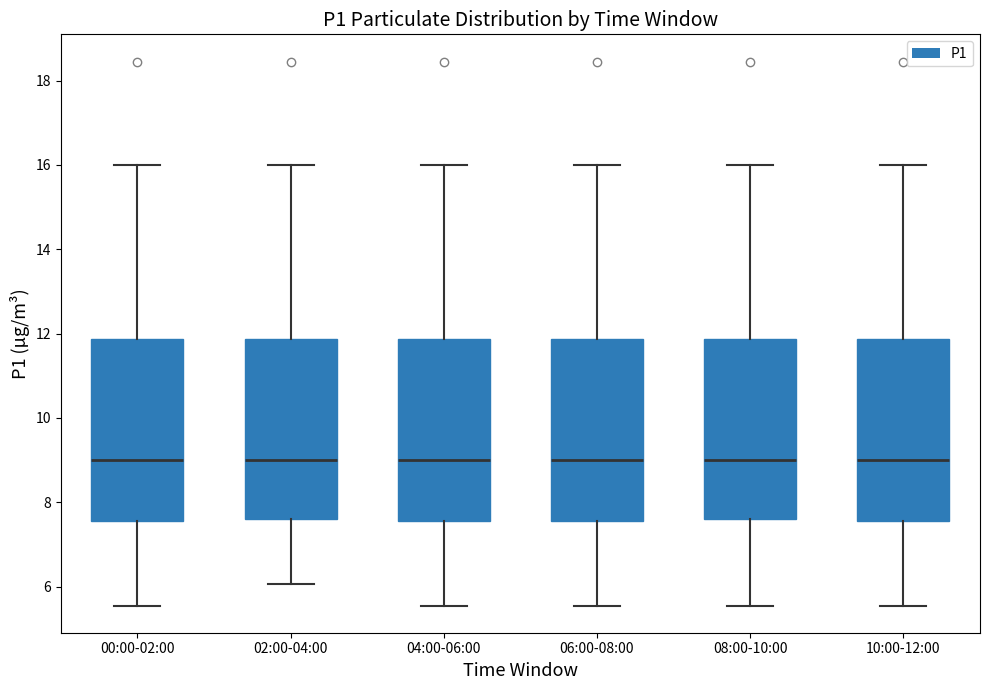

Where does the lower whisker of the box for 08:00-10:00 end on the y-axis? The values are not printed on the chart, so give them approximately, as read against the axis.

5.6